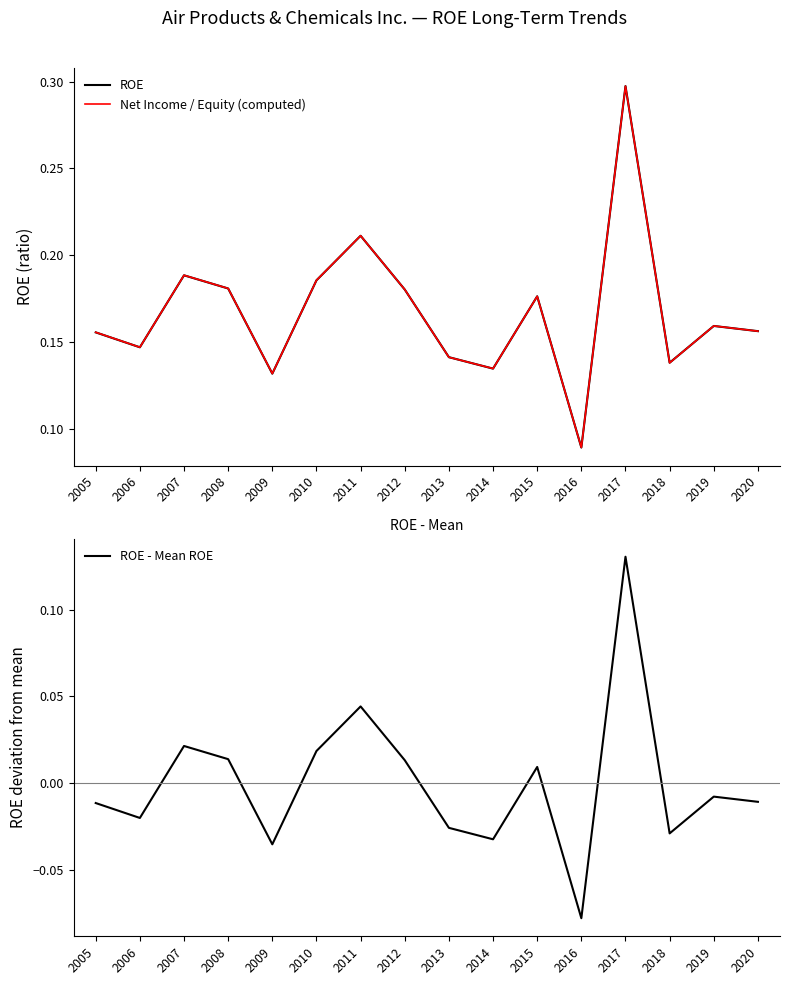

The value of Net Income / Equity (computed) at 2009 is 0.1. True or false?

True